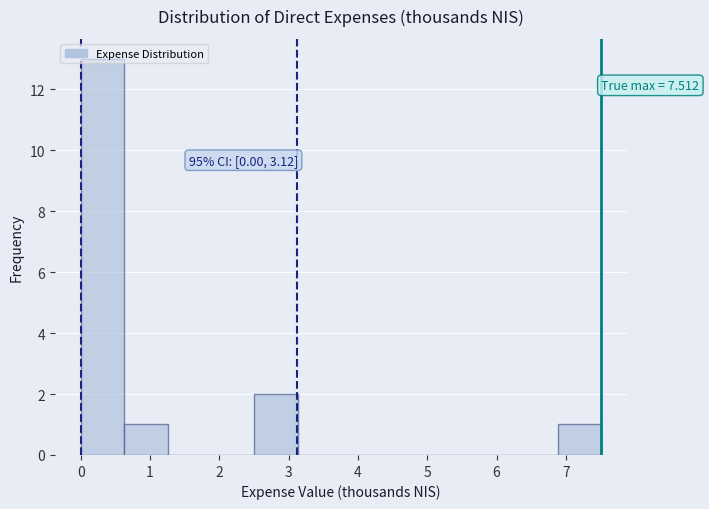

Over which range of the x-axis is the bar tallest?

0.0 to 0.6